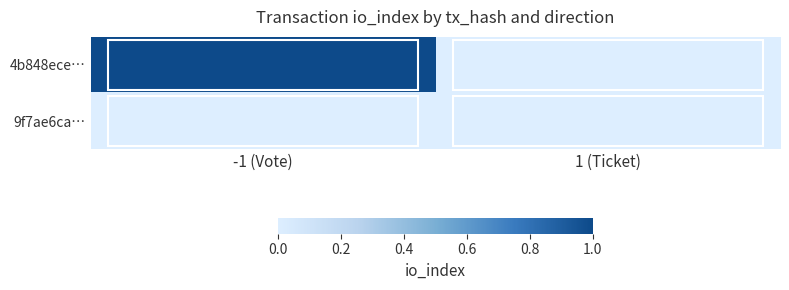

What is the total value across all series at -1 (Vote)?

1